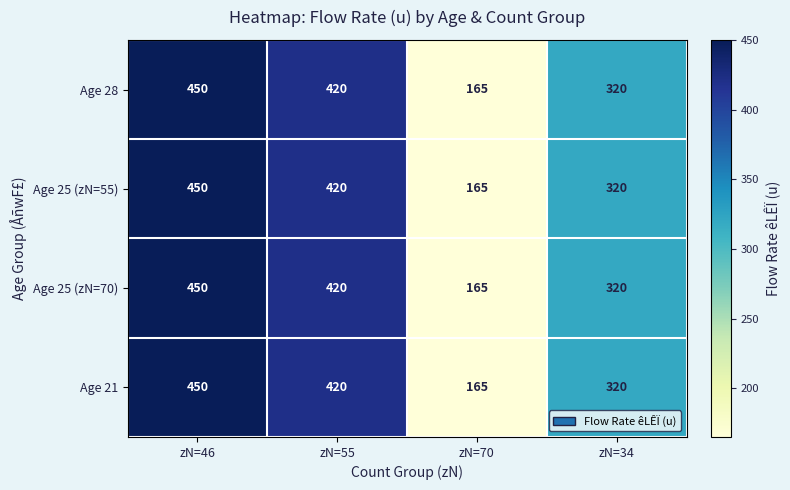

How many series are shown in this chart?

4